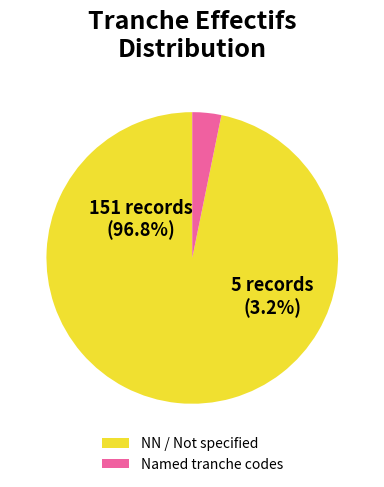

Which category accounts for the majority?

NN